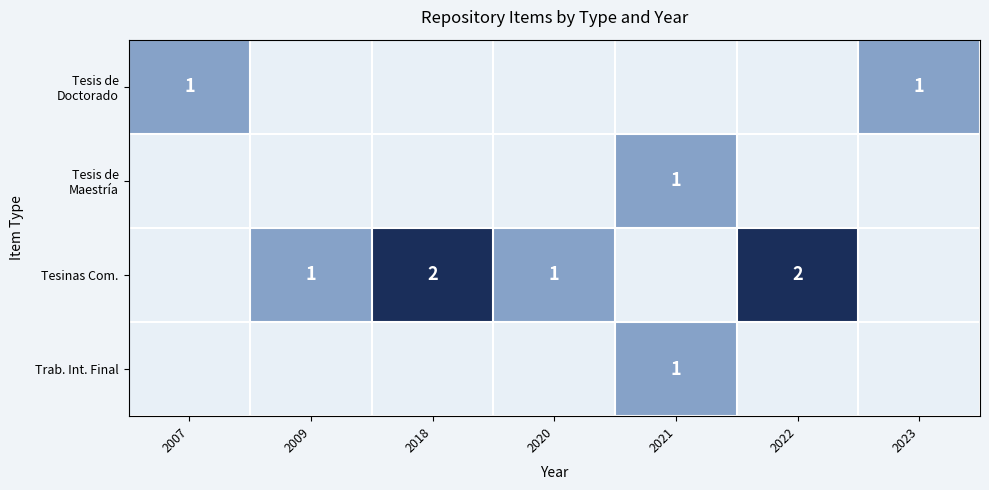

Which series has the largest total across all categories?

row_2